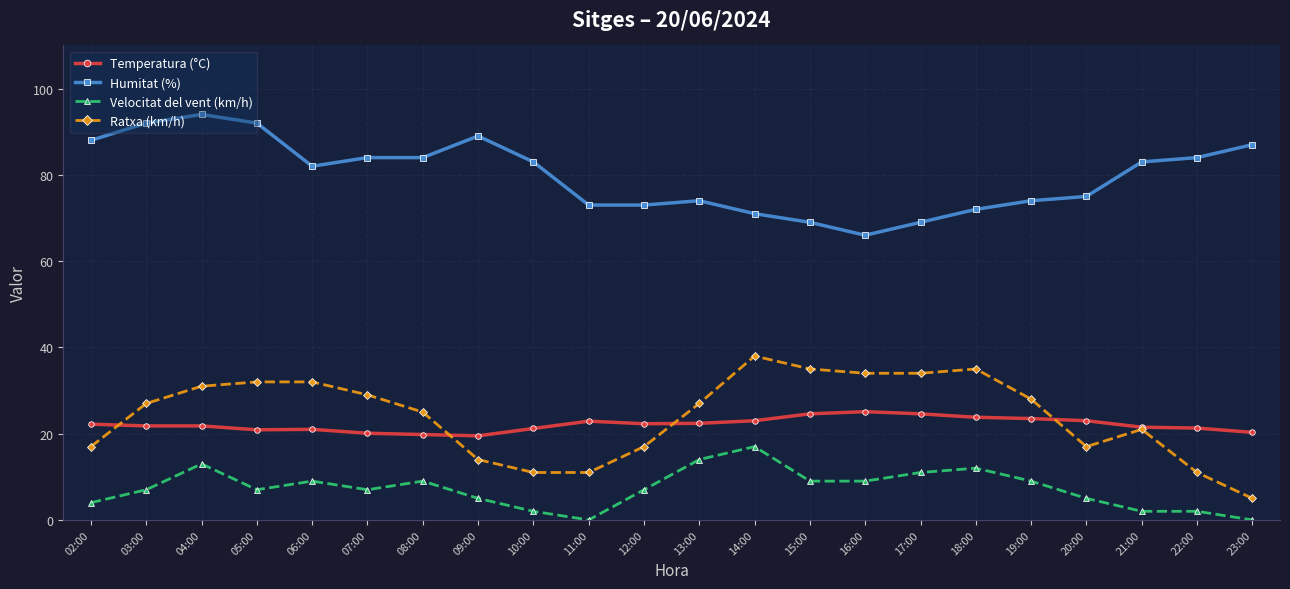

True or false: Temperatura (°C) has more than 1 interior local peaks.

True